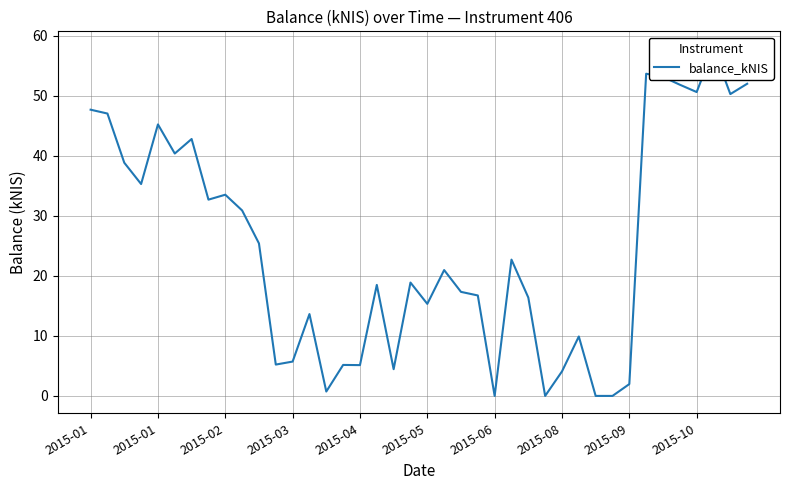

The chart shows a value of 18.9 at 19. True or false?

True